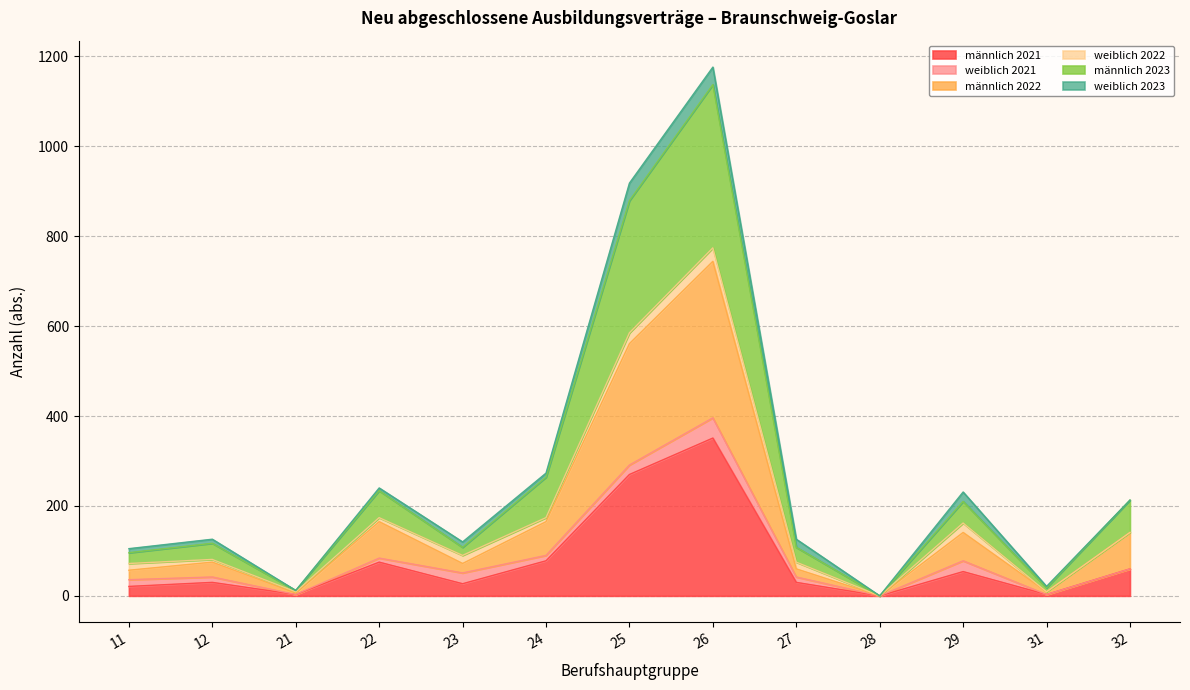

What are all the series names shown in the legend?

männlich 2021, weiblich 2021, männlich 2022, weiblich 2022, männlich 2023, weiblich 2023